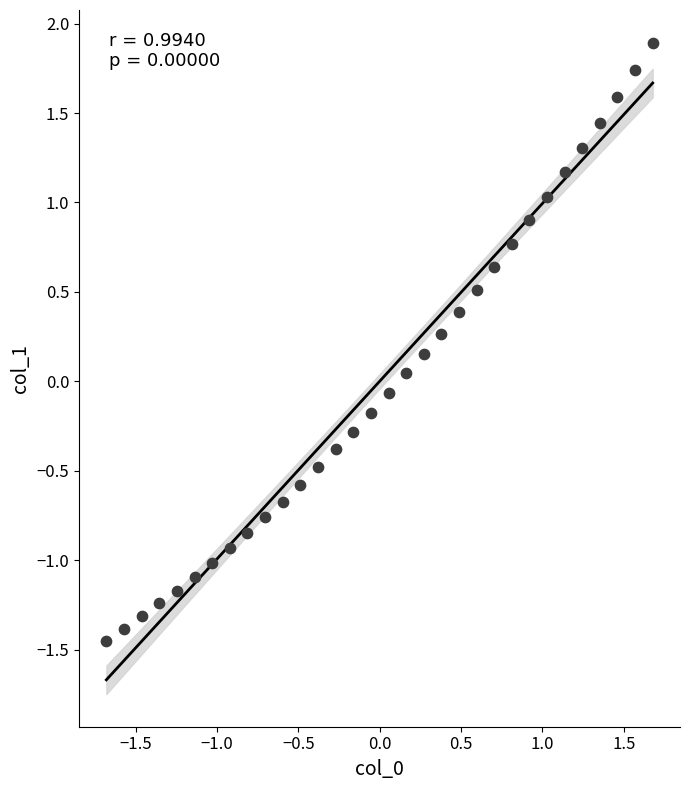

What is the range of Y values (max minus min)?

3.3